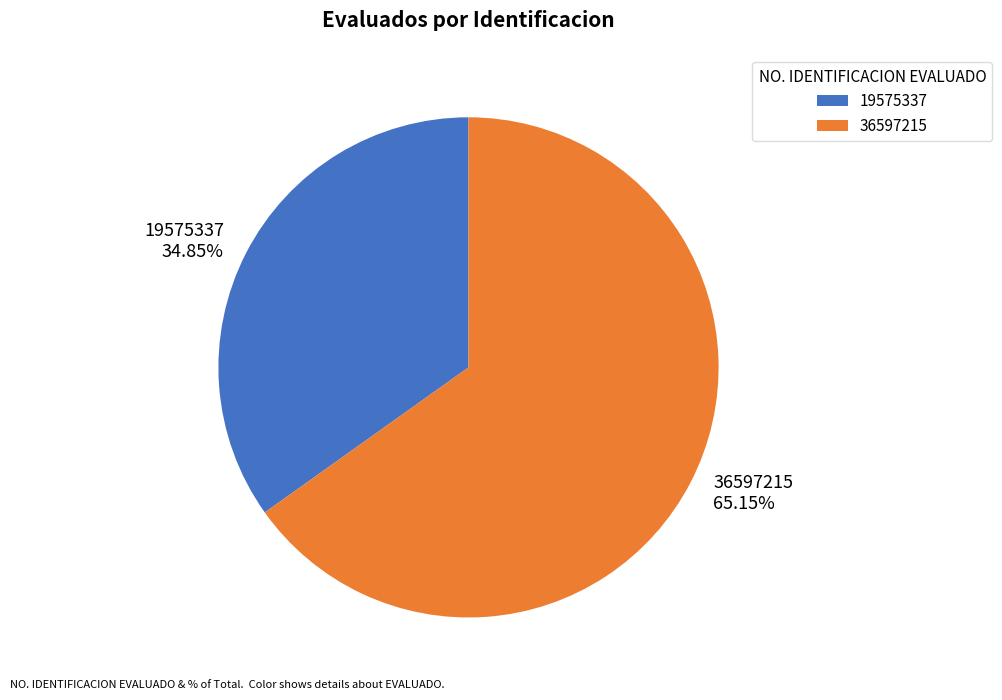

Is 36597215 the majority of the pie?

Yes